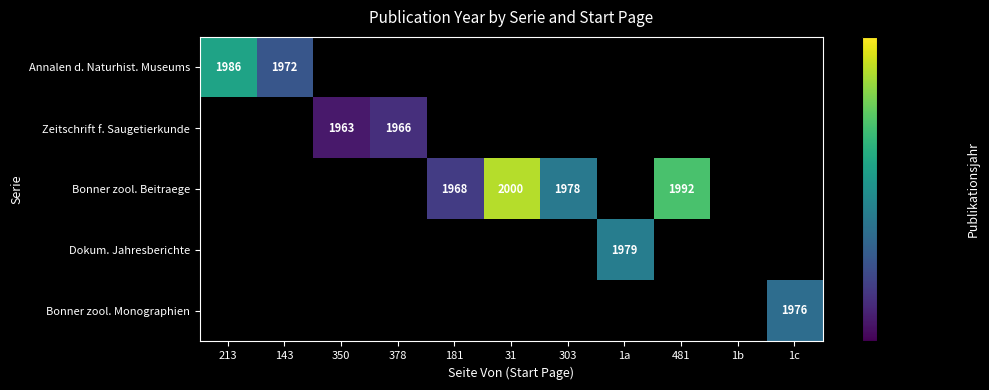

The Dokum. Jahresberichte series shows -712 at 303. True or false?

False